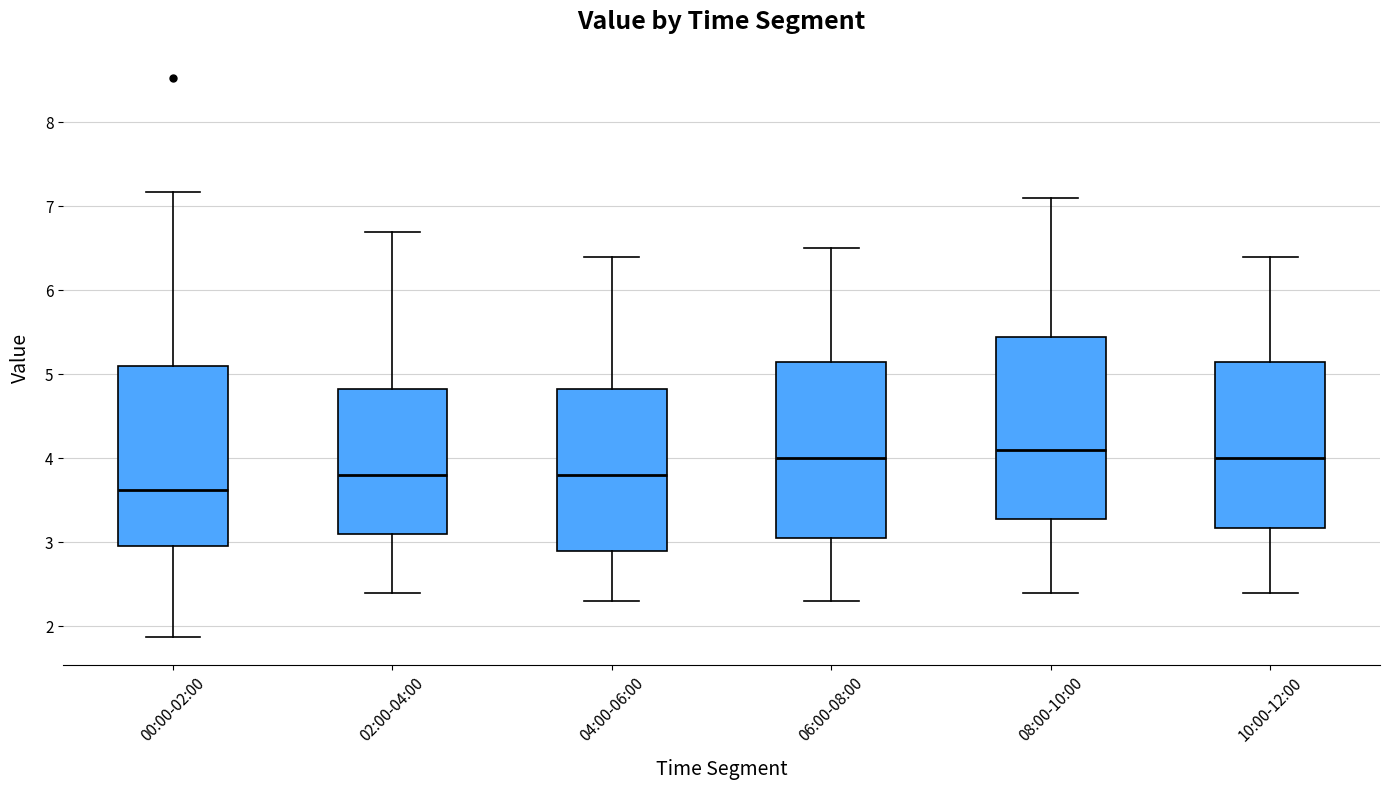

Reading left to right, read every box against the y-axis: the position of its median line, the range the box covers, and the ends of its whiskers. The values are not printed on the chart, so give them approximately, as read against the axis.

00:00-02:00: median 3.6, box 3.0 to 5.1, whiskers 1.9 to 7.2
02:00-04:00: median 3.8, box 3.1 to 4.8, whiskers 2.4 to 6.7
04:00-06:00: median 3.8, box 2.9 to 4.8, whiskers 2.3 to 6.4
06:00-08:00: median 4.0, box 3.1 to 5.2, whiskers 2.3 to 6.5
08:00-10:00: median 4.1, box 3.3 to 5.5, whiskers 2.4 to 7.1
10:00-12:00: median 4.0, box 3.2 to 5.2, whiskers 2.4 to 6.4